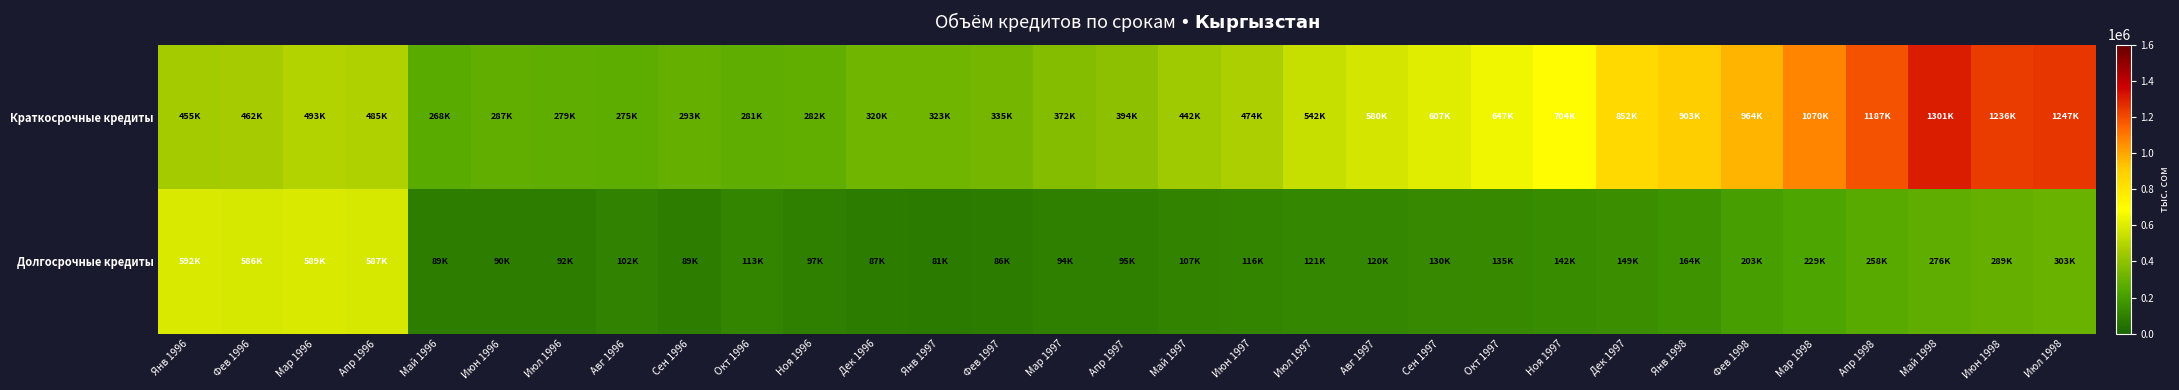

Which series has the largest total across all categories?

Краткосрочные кредиты